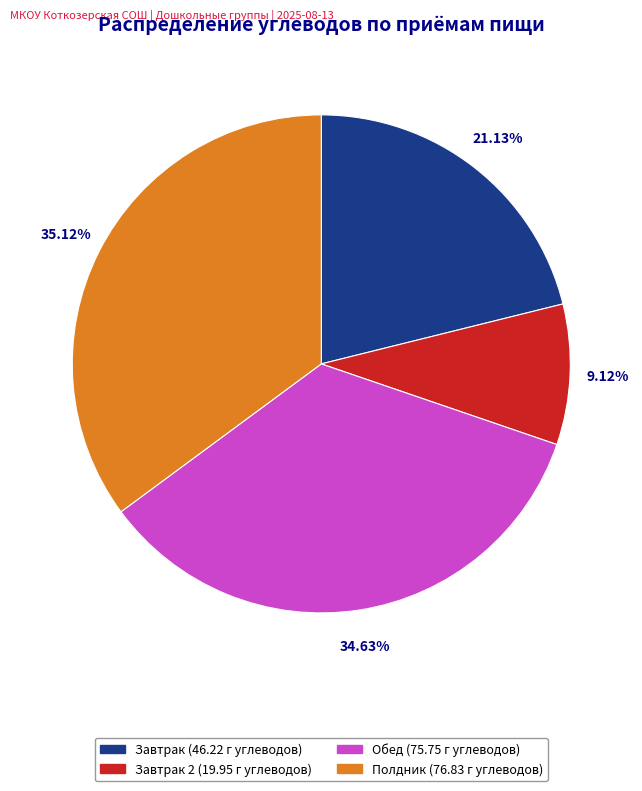

Does any single category account for the majority?

No